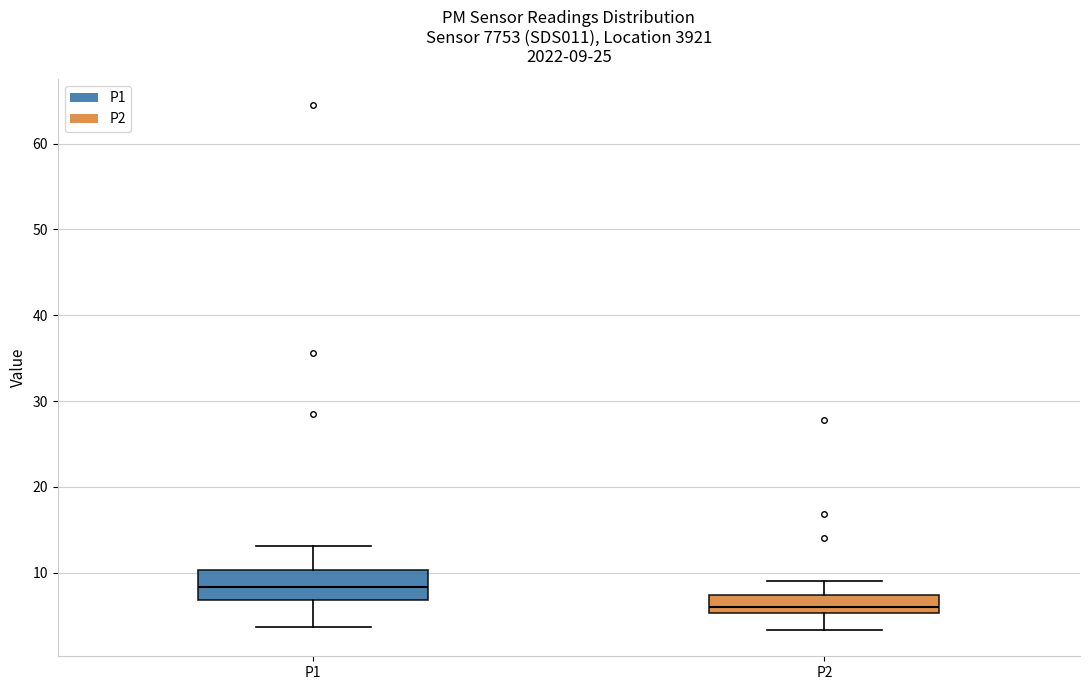

Which box's median line is the highest?

P1